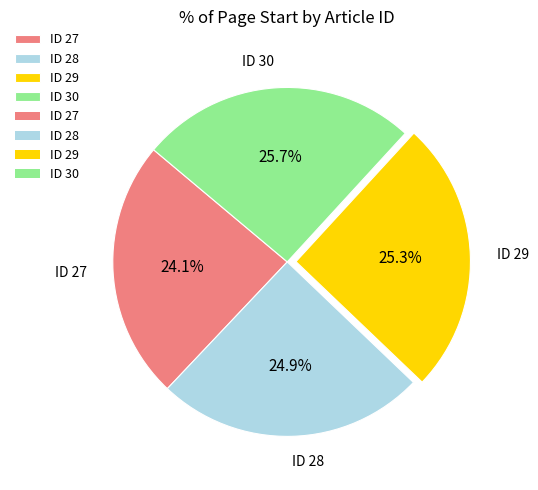

The ID 30 slice represents 26% of the pie. True or false?

True